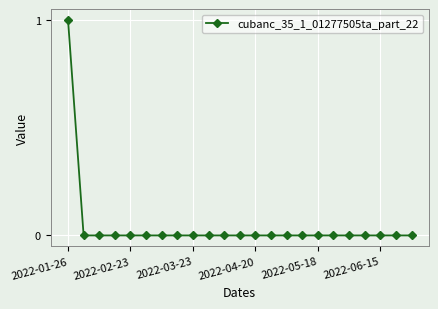

What is the difference between the maximum and minimum values?

1